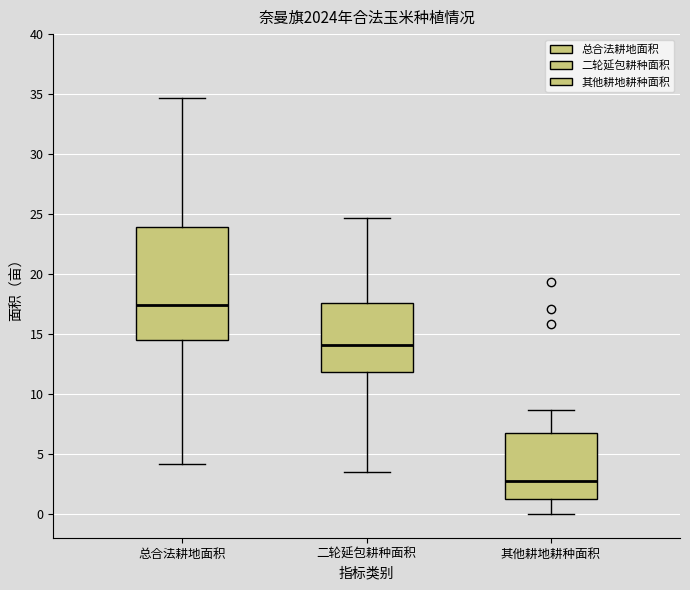

Reading left to right, transcribe this box plot: for each box, give where its median line is, the range the box spans, and where its two whiskers end, as read against the y-axis. The values are not printed on the chart, so give them approximately, as read against the axis.

总合法耕地面积: median 17.5, box 14.5 to 24.0, whiskers 4.0 to 34.5
二轮延包耕种面积: median 14.0, box 12.0 to 17.5, whiskers 3.5 to 24.5
其他耕地耕种面积: median 2.5, box 1.5 to 6.5, whiskers 0.0 to 8.5